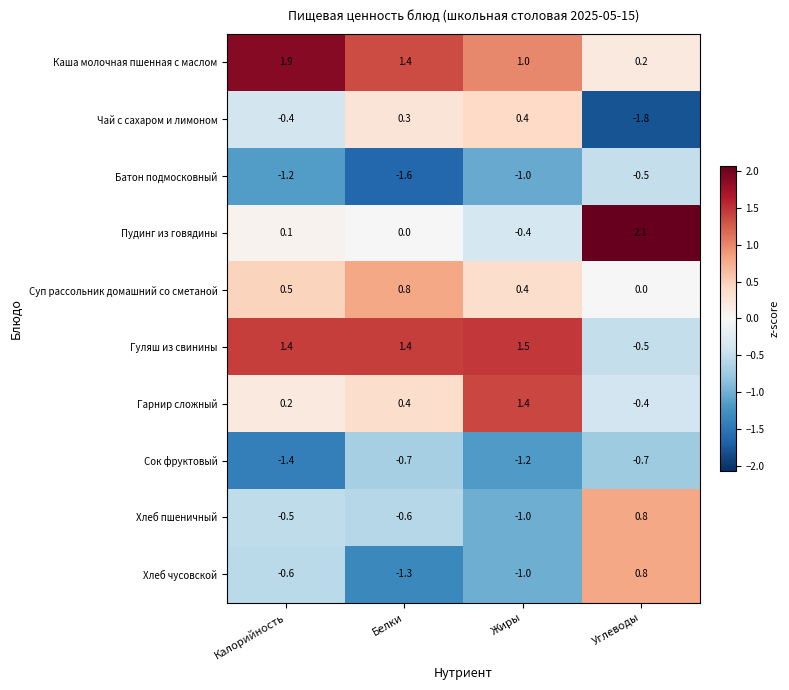

The Гуляш из свинины series shows 2.0 at Жиры. True or false?

False